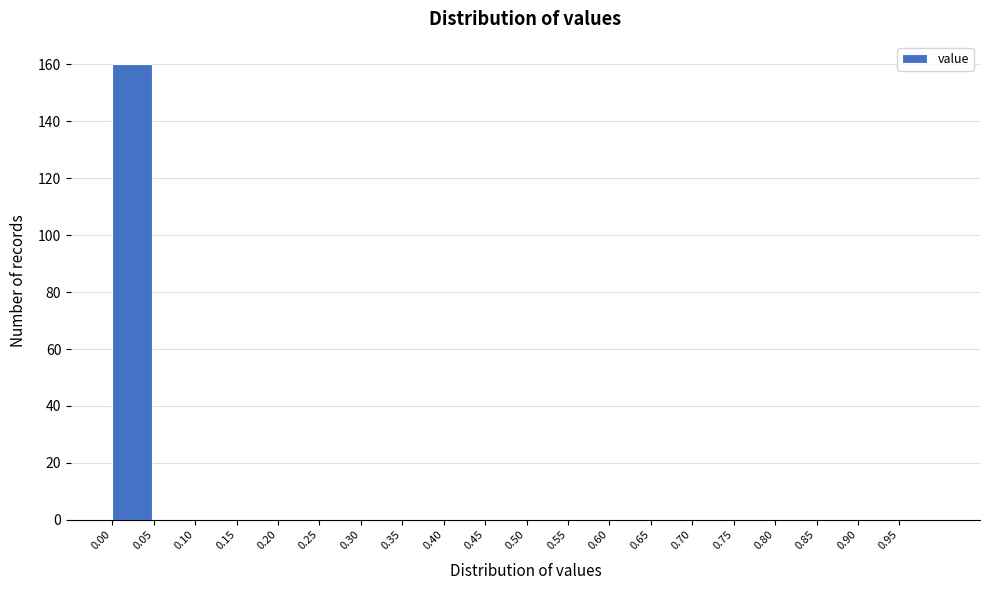

Reading left to right, list all the values displayed in this chart.

0.00=160	0.05=0	0.10=0	0.15=0	0.20=0	0.25=0	0.30=0	0.35=0	0.40=0	0.45=0	0.50=0	0.55=0	0.60=0	0.65=0	0.70=0	0.75=0	0.80=0	0.85=0	0.90=0	0.95=0